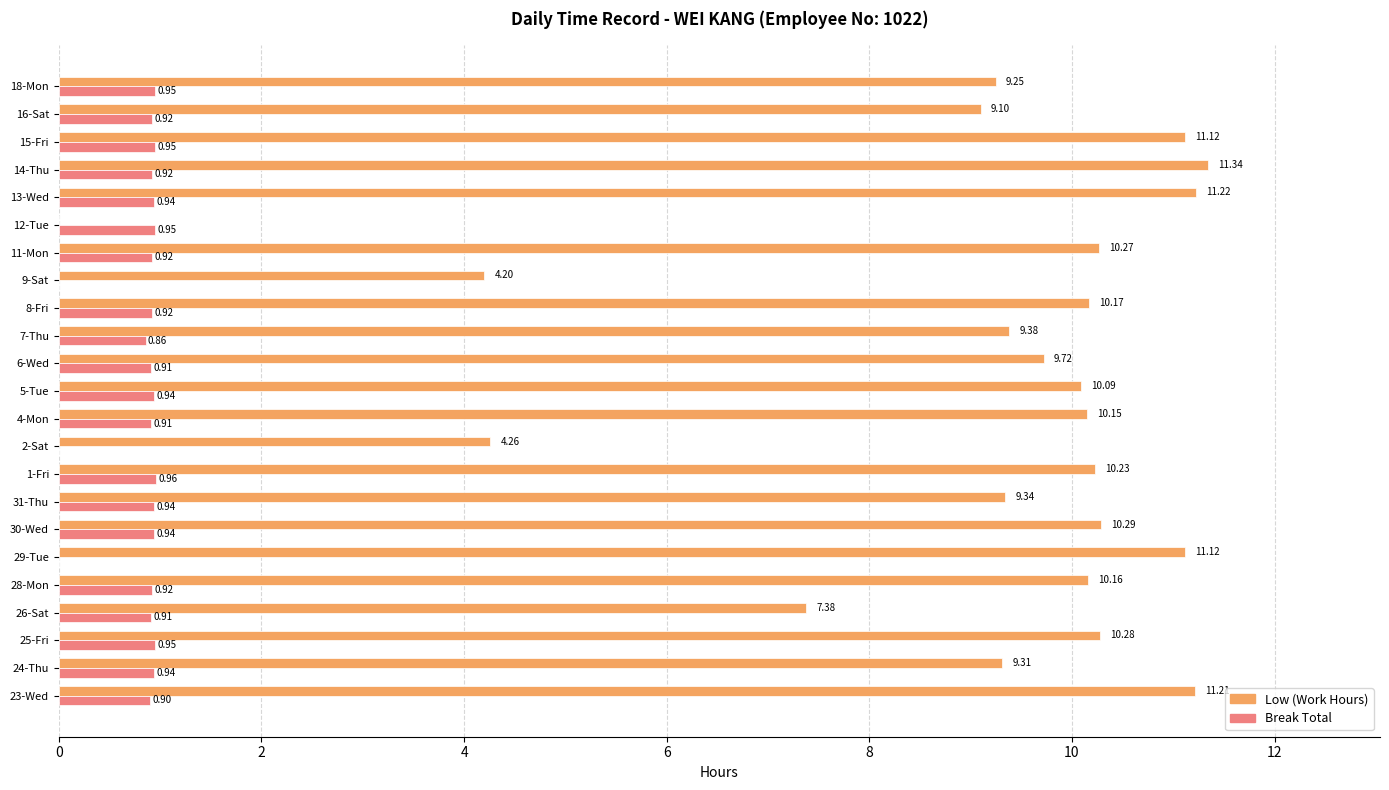

What is the sum of the Low (Work Hours) values at 15-Fri and 25-Fri?

21.4